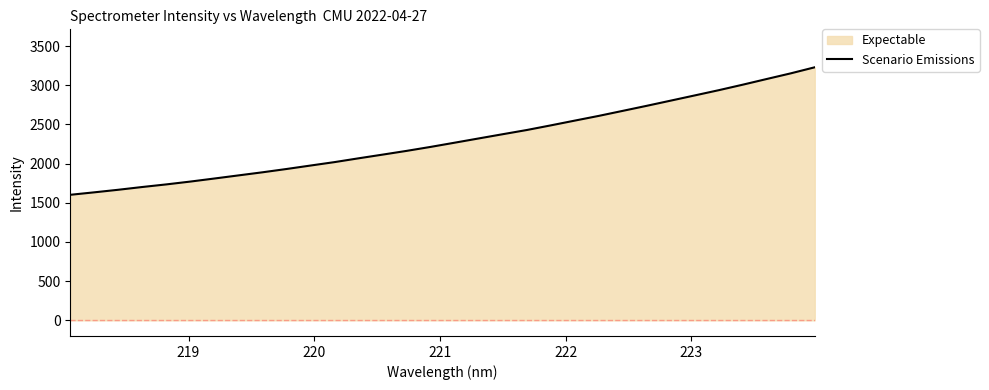

Does the chart display data point markers on the line(s)?

No